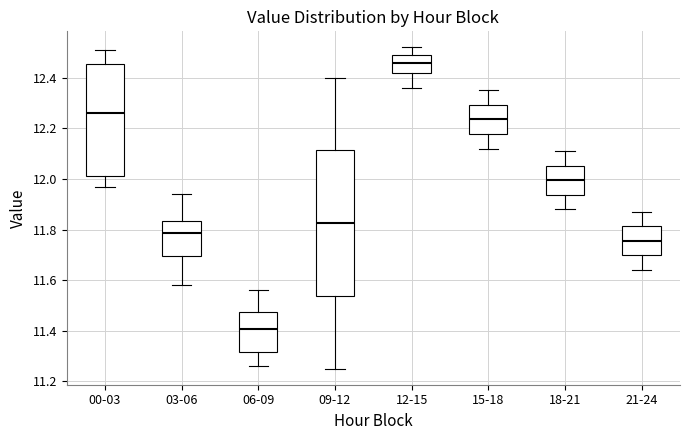

Reading left to right, transcribe this box plot: for each box, give where its median line is, the range the box spans, and where its two whiskers end, as read against the y-axis. The values are not printed on the chart, so give them approximately, as read against the axis.

00-03: median 12.26, box 12.02 to 12.46, whiskers 11.98 to 12.52
03-06: median 11.78, box 11.70 to 11.84, whiskers 11.58 to 11.94
06-09: median 11.40, box 11.32 to 11.48, whiskers 11.26 to 11.56
09-12: median 11.82, box 11.54 to 12.12, whiskers 11.26 to 12.40
12-15: median 12.46, box 12.42 to 12.50, whiskers 12.36 to 12.52
15-18: median 12.24, box 12.18 to 12.30, whiskers 12.12 to 12.36
18-21: median 12.00, box 11.94 to 12.06, whiskers 11.88 to 12.12
21-24: median 11.76, box 11.70 to 11.82, whiskers 11.64 to 11.88